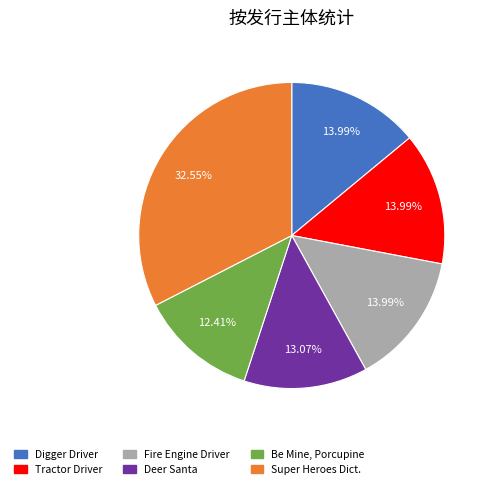

Is there a majority slice in this chart?

No